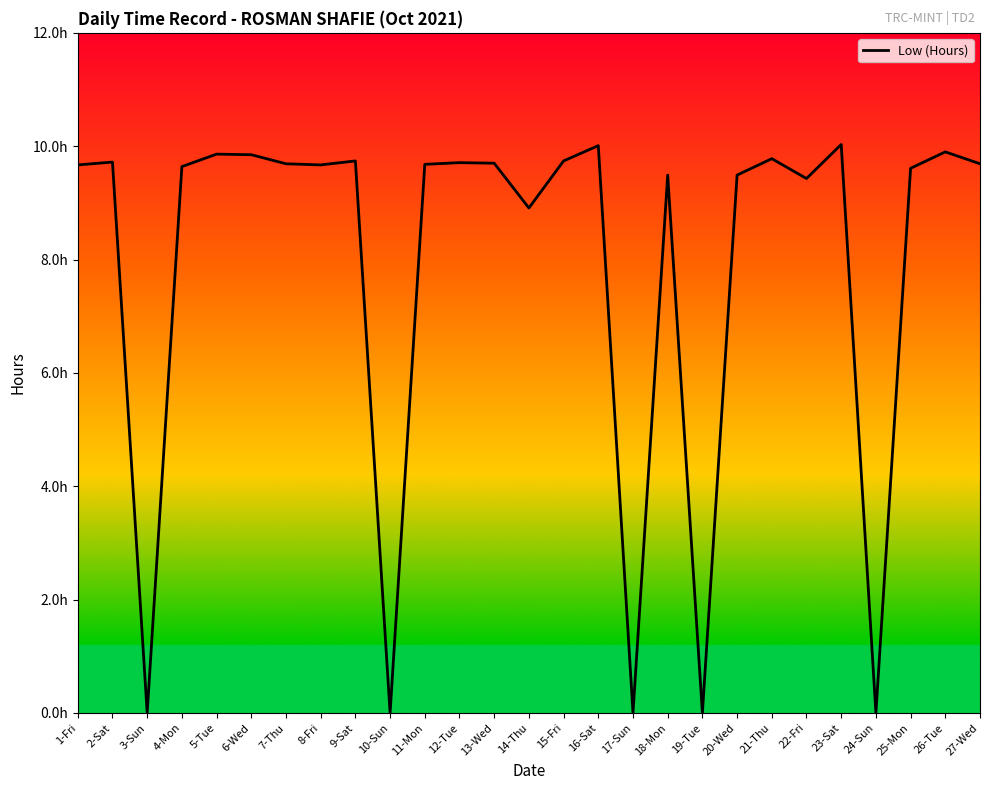

Reading left to right, transcribe all the data shown in this chart.

9.7	9.7	0.0	9.6	9.9	9.8	9.7	9.7	9.7	0.0	9.7	9.7	9.7	8.9	9.7	10.0	0.0	9.5	0.0	9.5	9.8	9.4	10.0	0.0	9.6	9.9	9.7